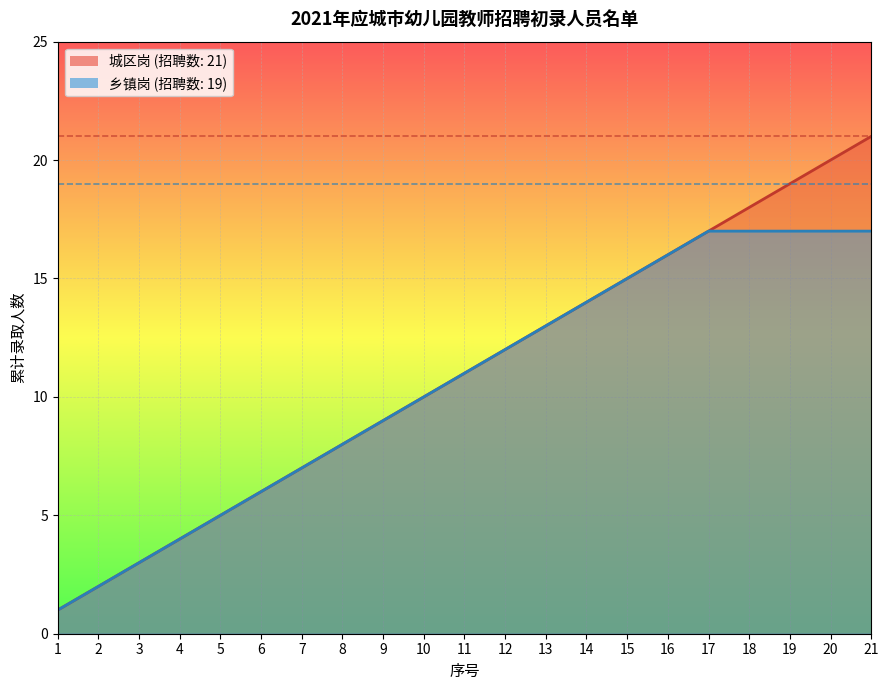

Rank the categories by 乡镇岗_line value from lowest to highest.

1, 2, 3, 4, 5, 6, 7, 8, 9, 10, 11, 12, 13, 14, 15, 16, 17, 18, 19, 20, 21